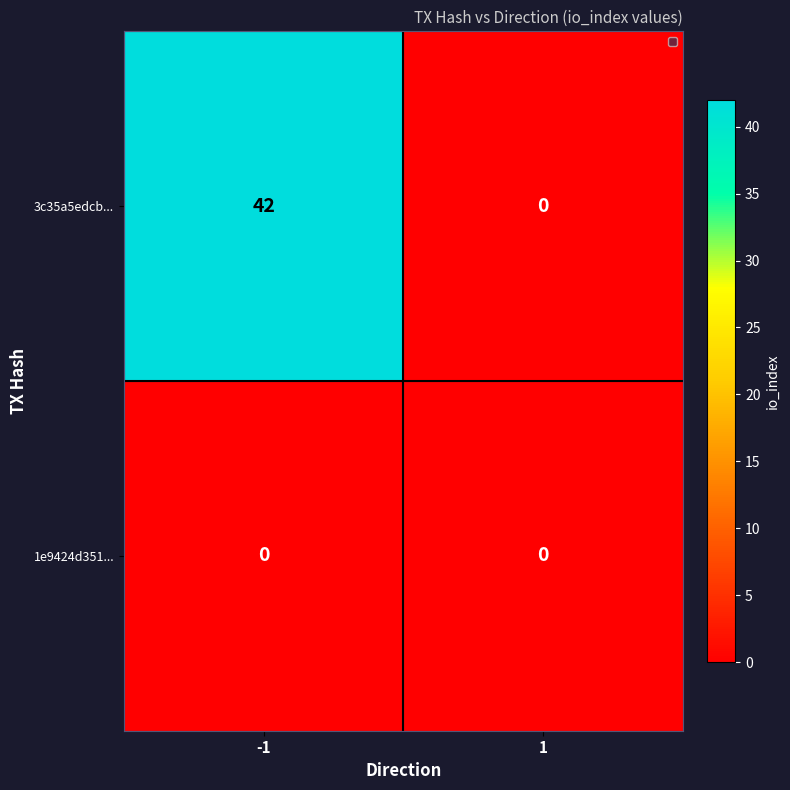

What is the difference between the maximum and minimum values in the 3c35a5edcb... series?

42